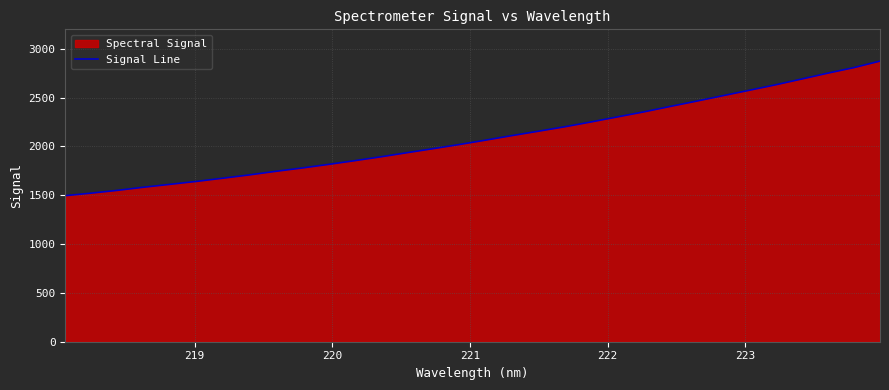

How many values are below 2065?

16